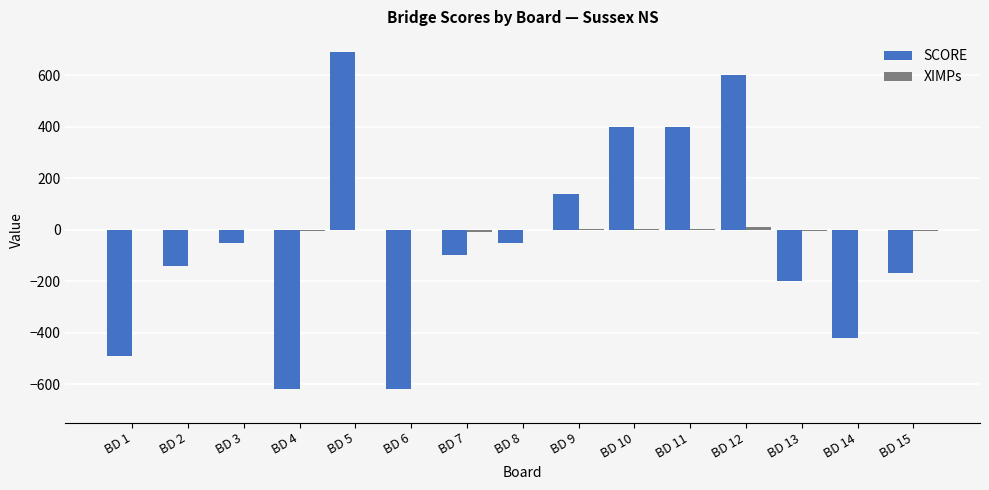

Between BD 7 and BD 9, which series saw the biggest shift?

SCORE